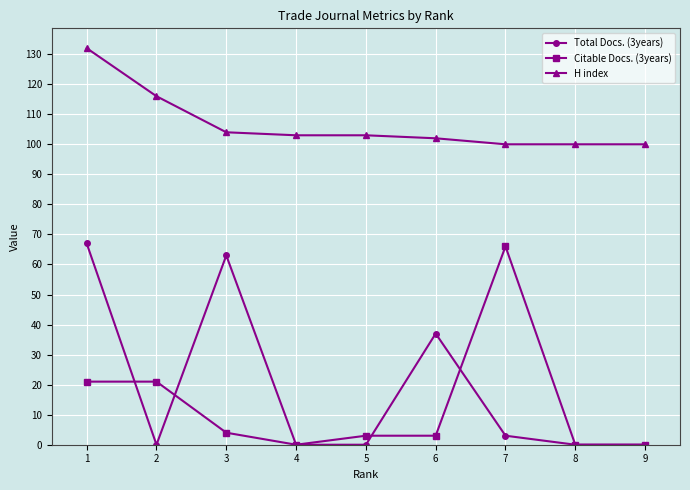

What is the sum of the Citable Docs. (3years) values at 7 and 5?

69